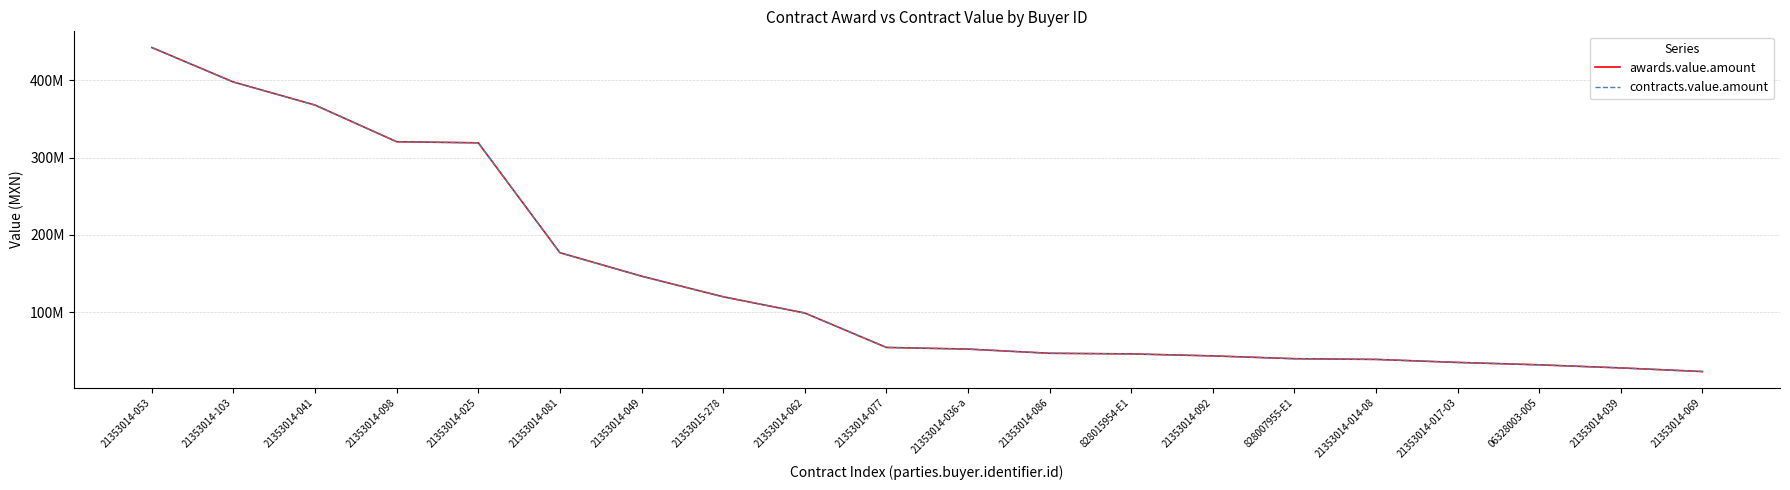

Does the chart display data point markers on the line(s)?

No